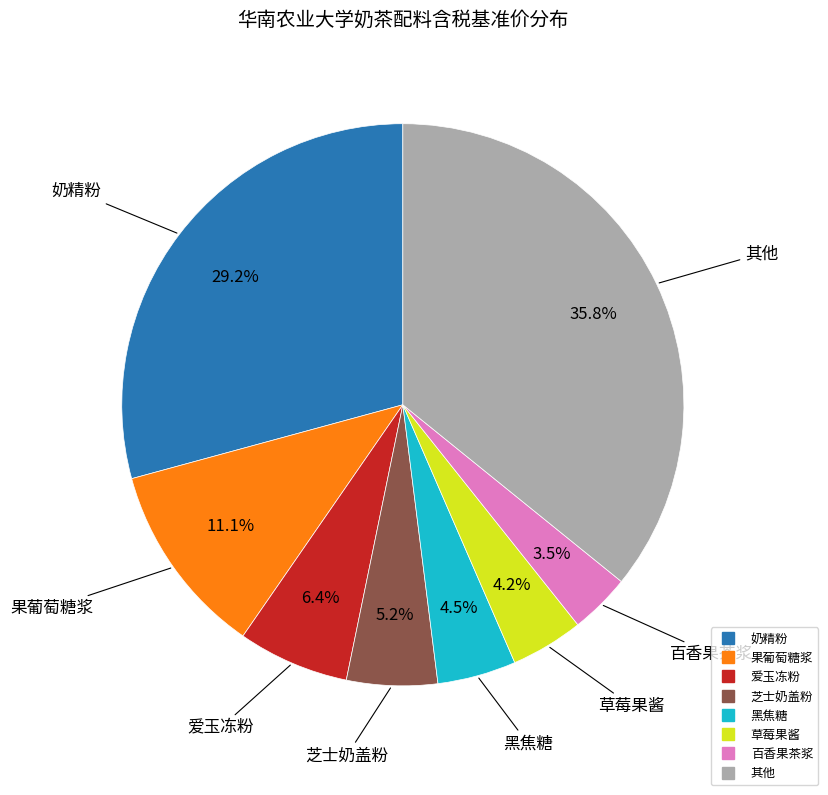

Is there a majority slice in this chart?

No